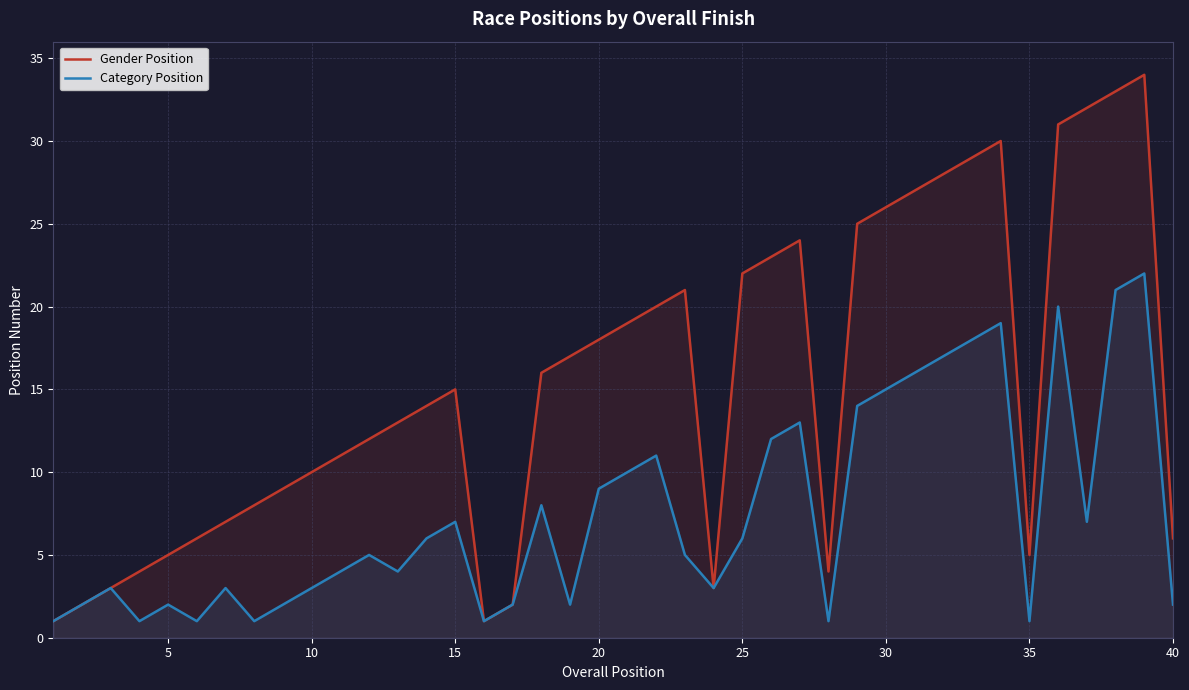

Reading left to right, what are all the values shown in this chart?

Gender Position: 1	2	3	4	5	6	7	8	9	10	11	12	13	14	15	1	2	16	17	18	19	20	21	3	22	23	24	4	25	26	27	28	29	30	5	31	32	33	34	6
Category Position: 1	2	3	1	2	1	3	1	2	3	4	5	4	6	7	1	2	8	2	9	10	11	5	3	6	12	13	1	14	15	16	17	18	19	1	20	7	21	22	2